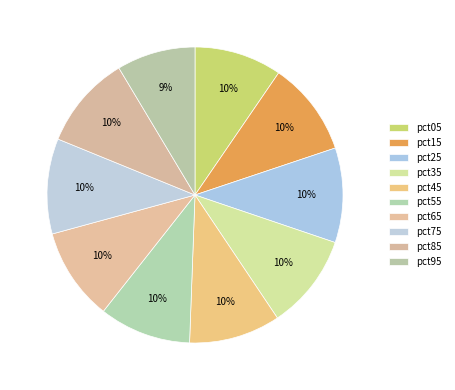

How many segments does this pie chart have?

10